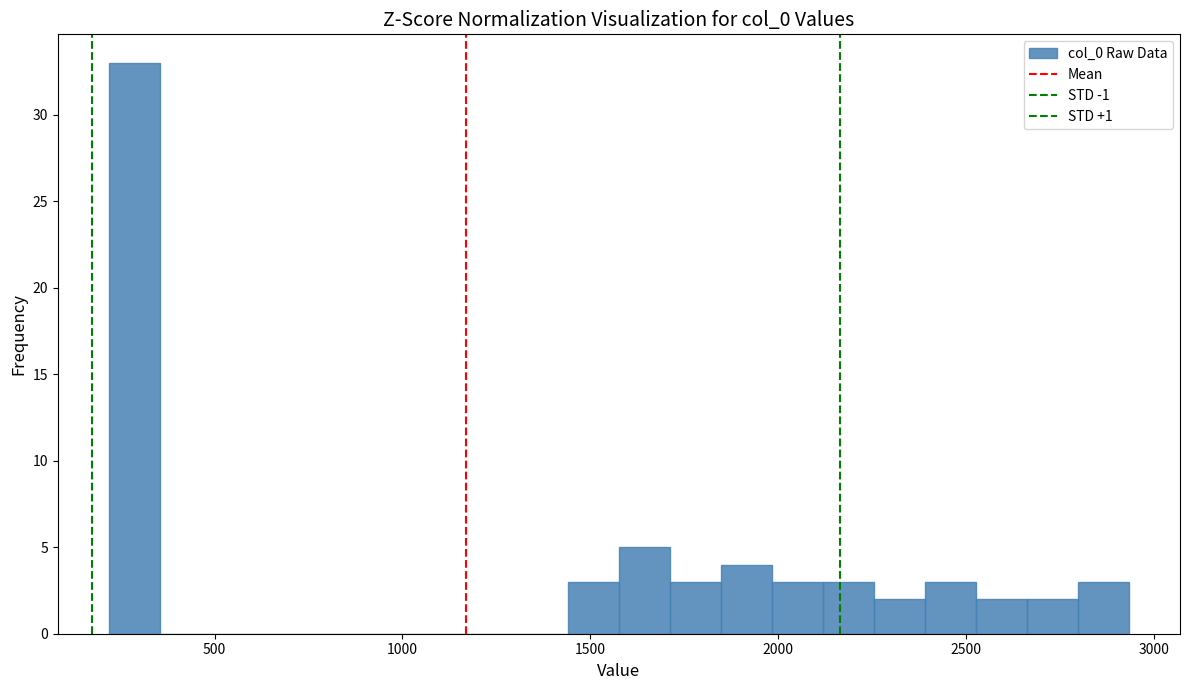

Read against the x-axis, roughly where is the centre of the tallest bar?

300